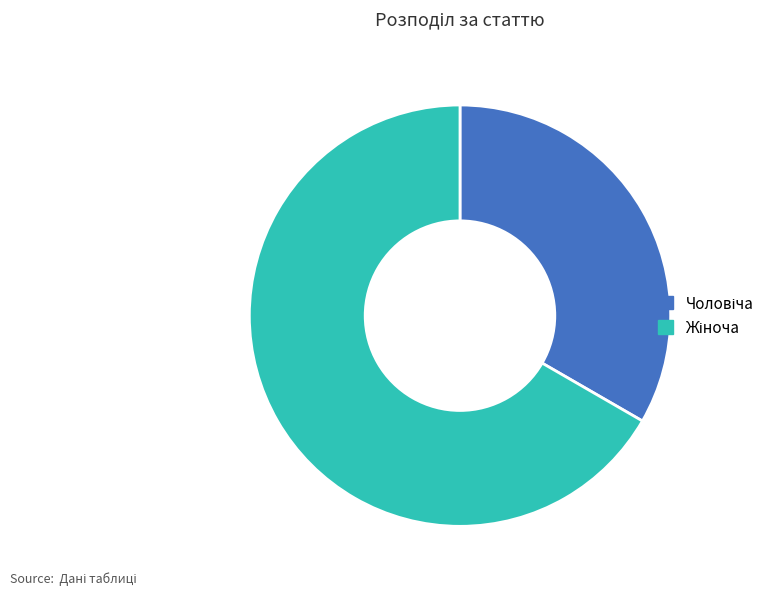

Count the number of slices in the pie.

2